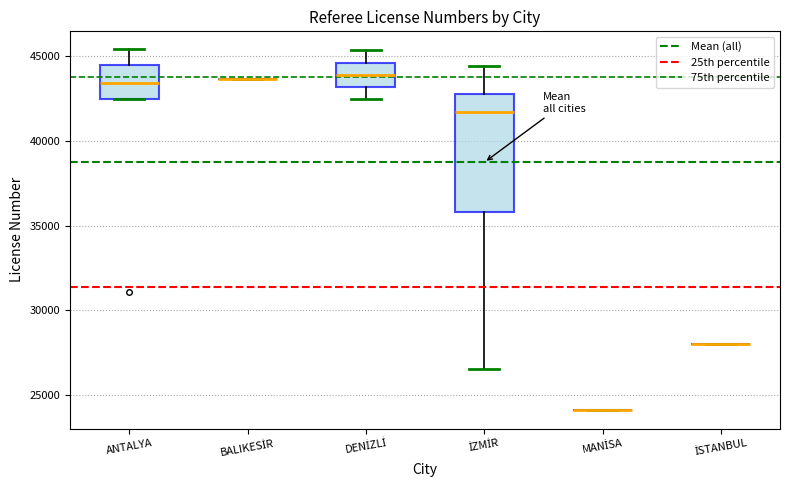

Comparing the boxes themselves (not the whiskers), which one is the tallest?

İZMİR